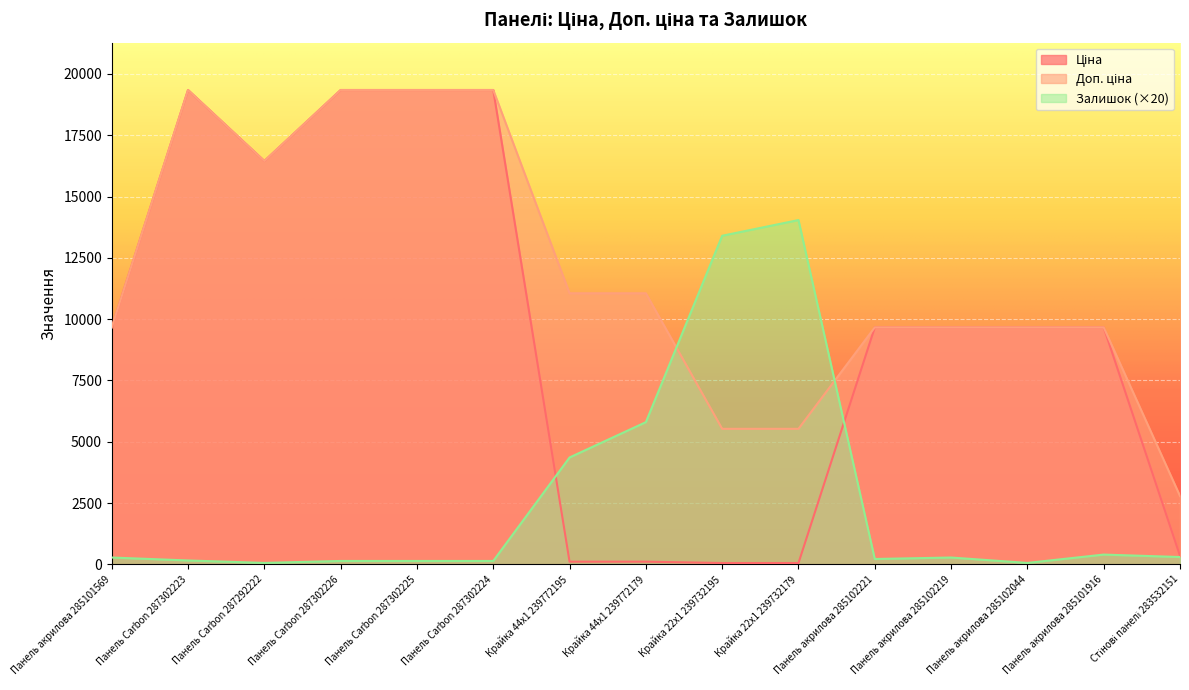

Which has a higher value, Панель Carbon 287302226 or Панель акрилова 285102044?

Панель Carbon 287302226